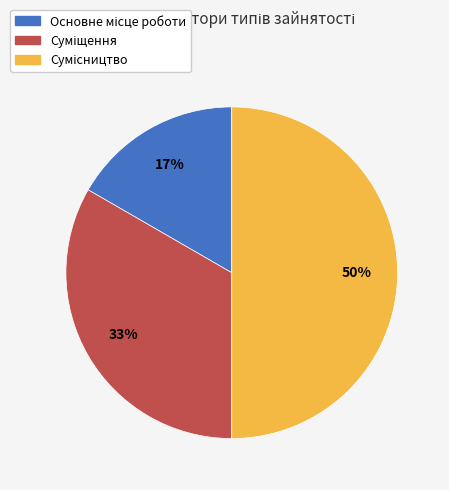

To the nearest percent, what is the difference between the largest and smallest slice percentages?

33%